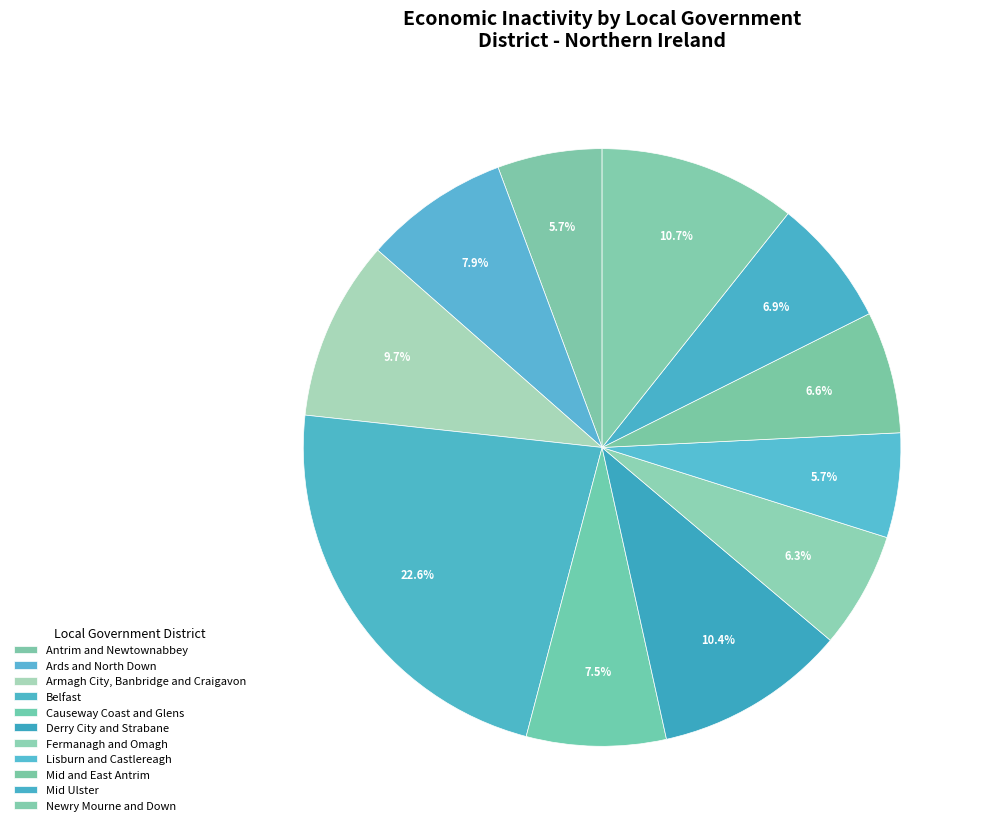

Does Armagh City, Banbridge and Craigavon represent more than half of the total?

No